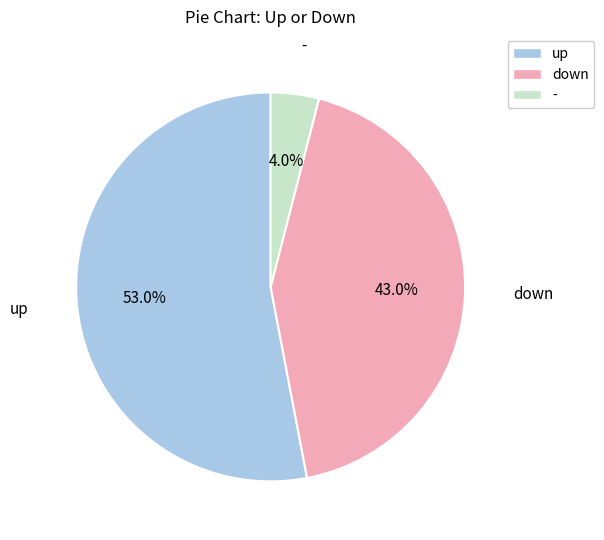

True or false: down accounts for 43% of the total.

True